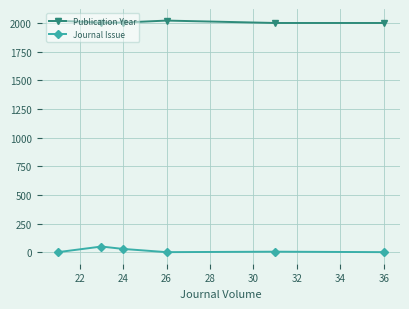

True or false: Journal Issue and Publication Year cross at least once.

False